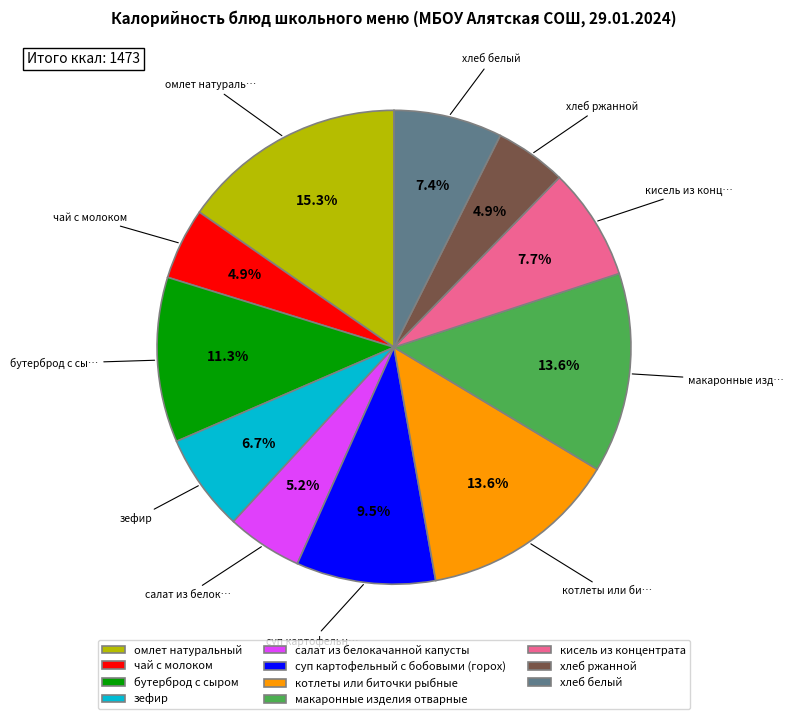

What is the ratio of the value at суп картофельный с бобовыми (горох) to the value at омлет натуральный?

0.6